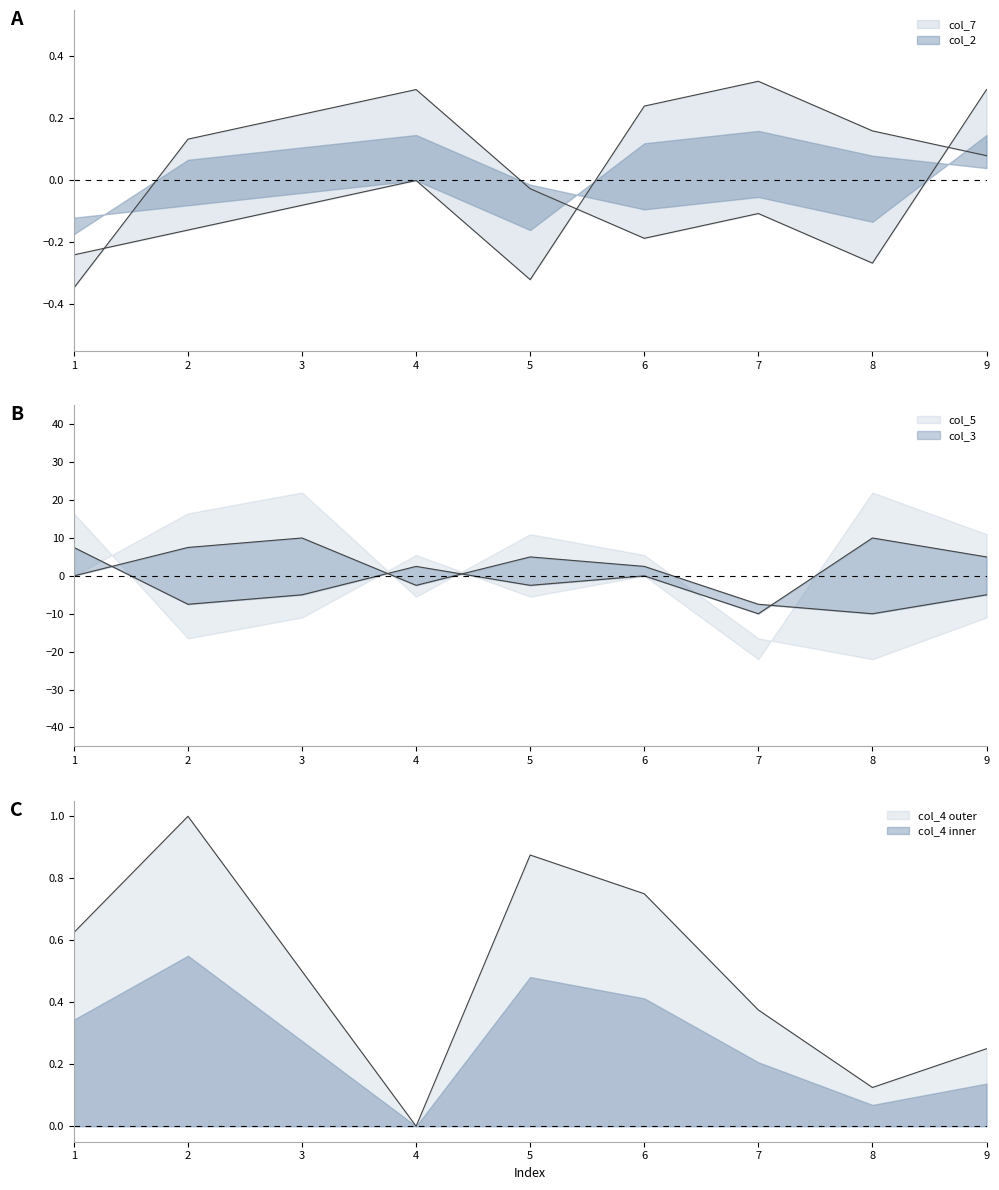

List the labels in order of col_4 value, smallest first.

4, 8, 9, 7, 3, 1, 6, 5, 2